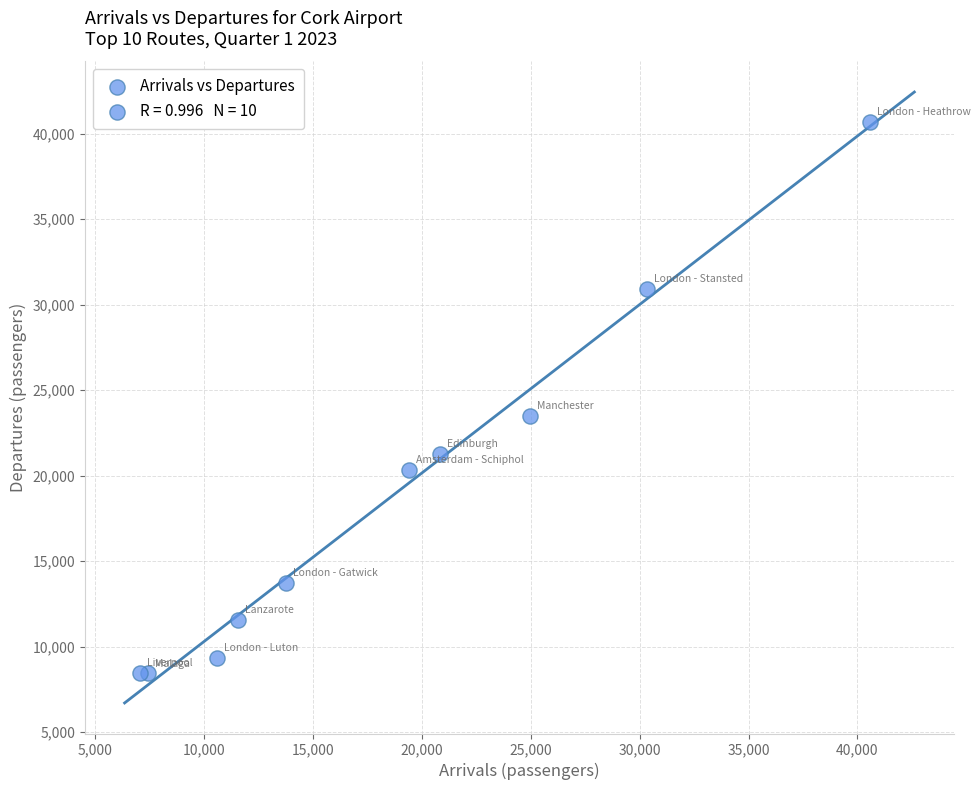

What Y value in the scatter plot is closest to 24558?

23489